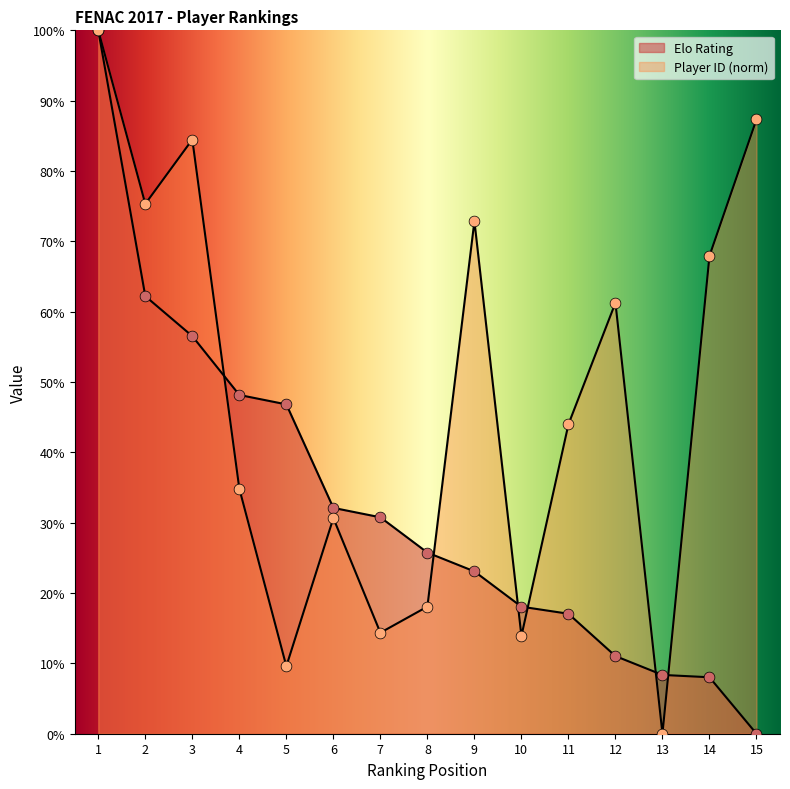

What is the total value across all series at 11?

61.0